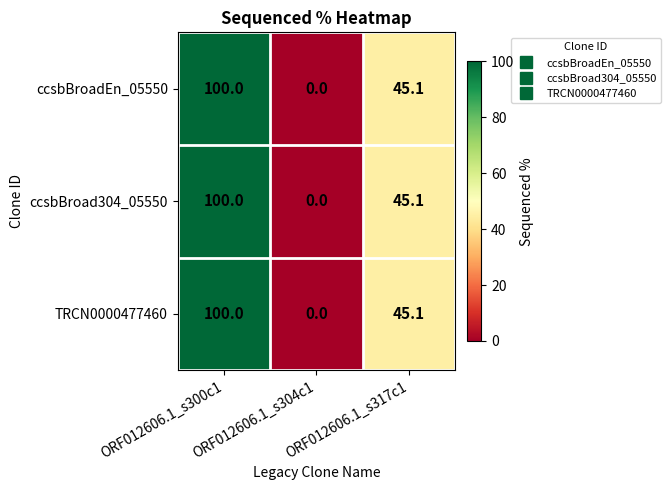

What is the average value of the ccsbBroad304_05550 series?

48.4